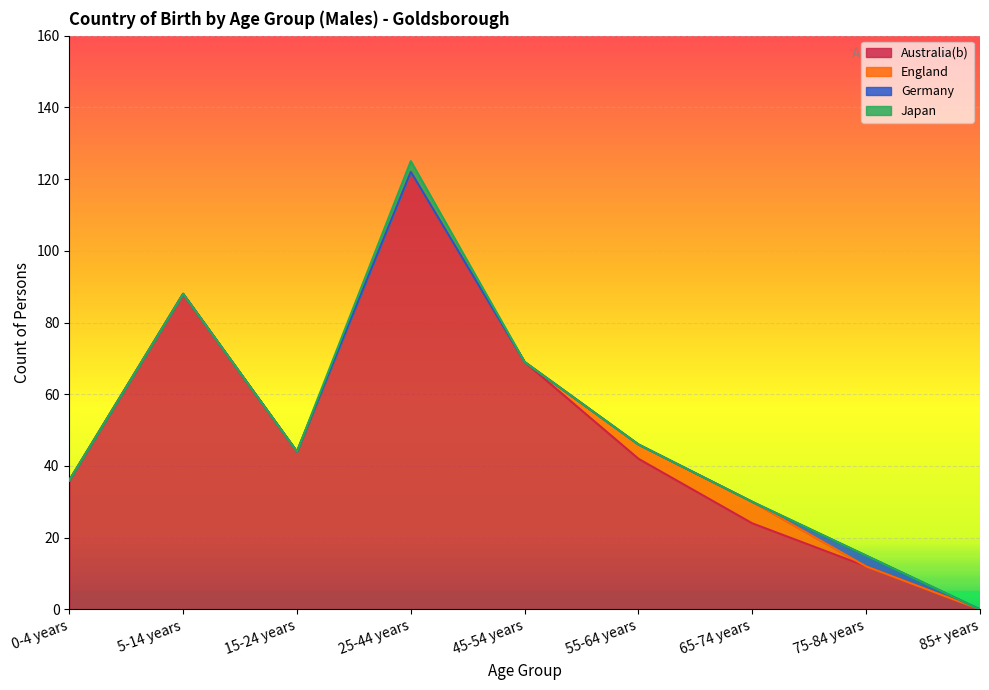

At which label is Japan closest to 1?

0-4 years